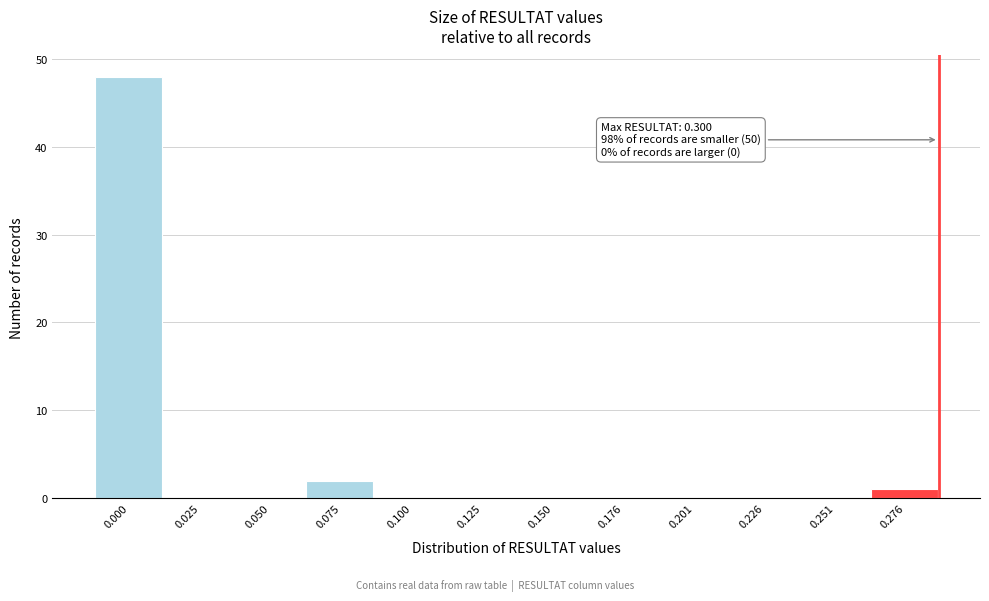

Which has a higher value, 0.075 or 0.226?

0.075